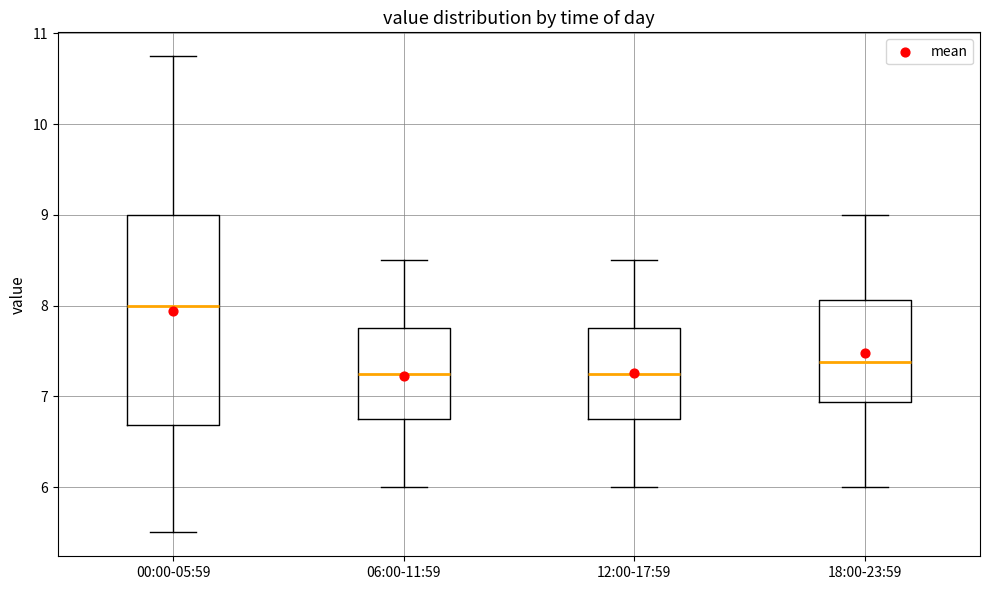

Which box has the highest median line?

00:00-05:59